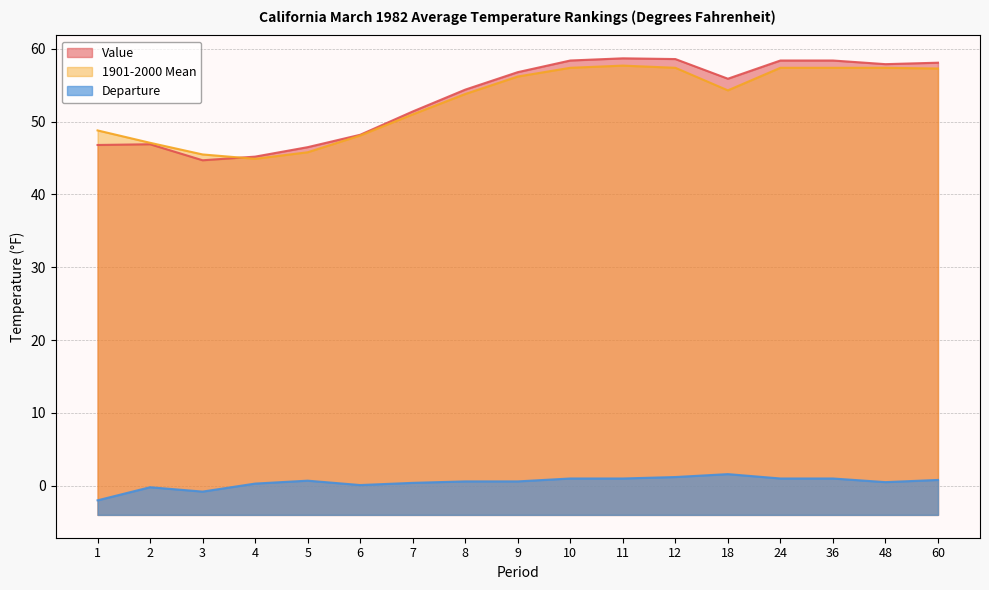

At which category is the sum across all series the highest?

11